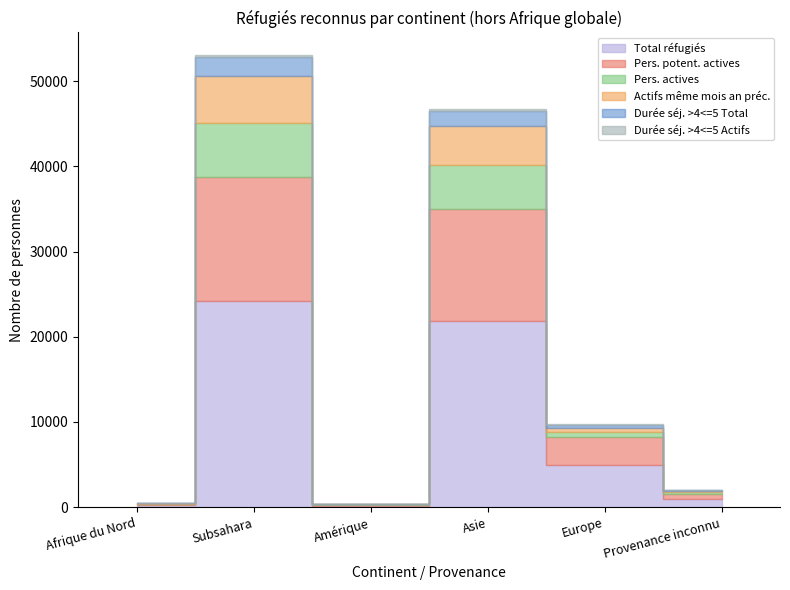

Reading left to right, transcribe all the data shown in this chart.

Total réfugiés: 235	24151	176	21837	4919	965
Pers. potent. actives: 139	14560	138	13101	3273	575
Pers. actives: 34	6323	33	5156	656	205
Actifs même mois an préc.: 36	5590	27	4655	479	184
Durée séj. >4<=5 Total: 21	2192	9	1730	369	100
Durée séj. >4<=5 Actifs: 1	238	2	222	66	12